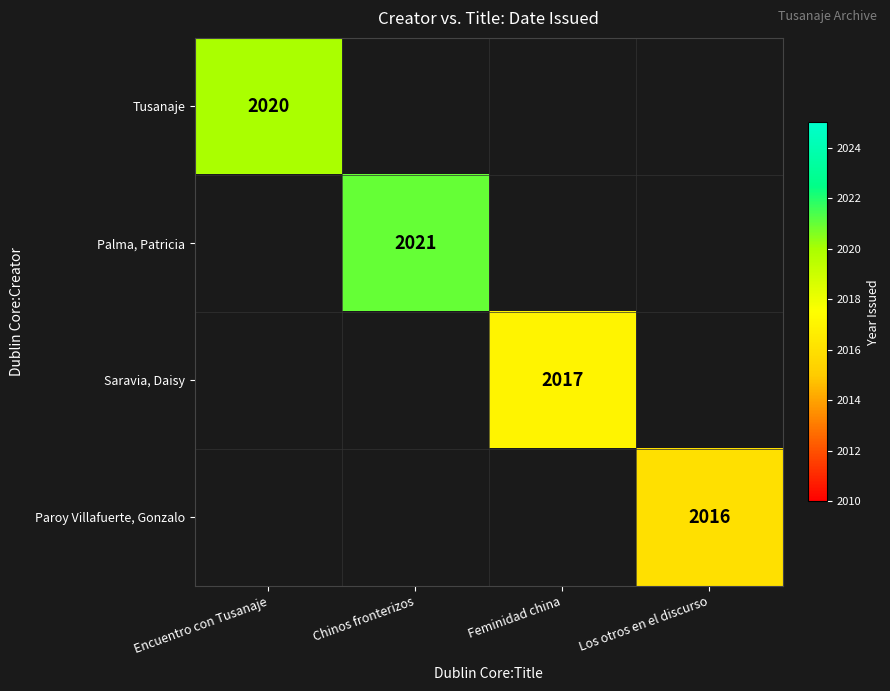

What is the total value across all series at Encuentro con Tusanaje?

2020